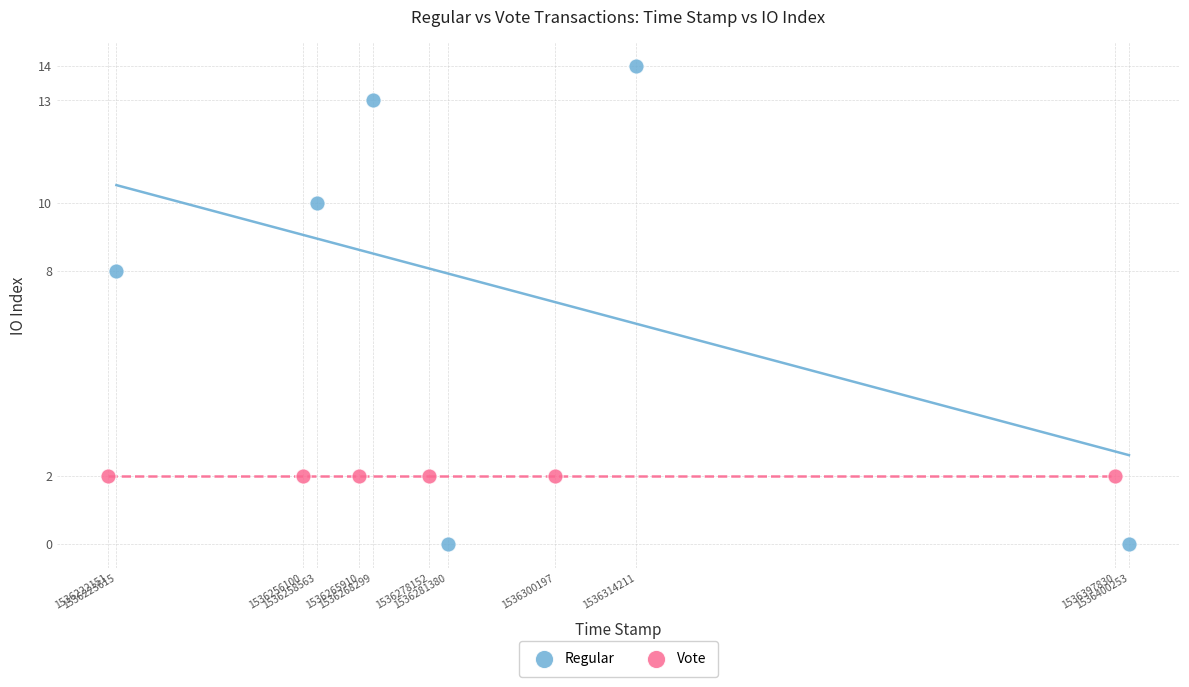

Which series contains the highest Y value?

Regular